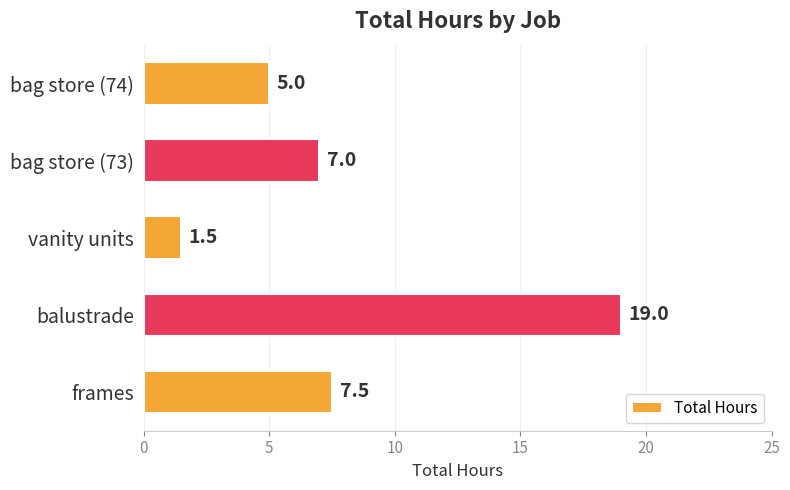

Between balustrade and bag store (73), which is larger?

balustrade